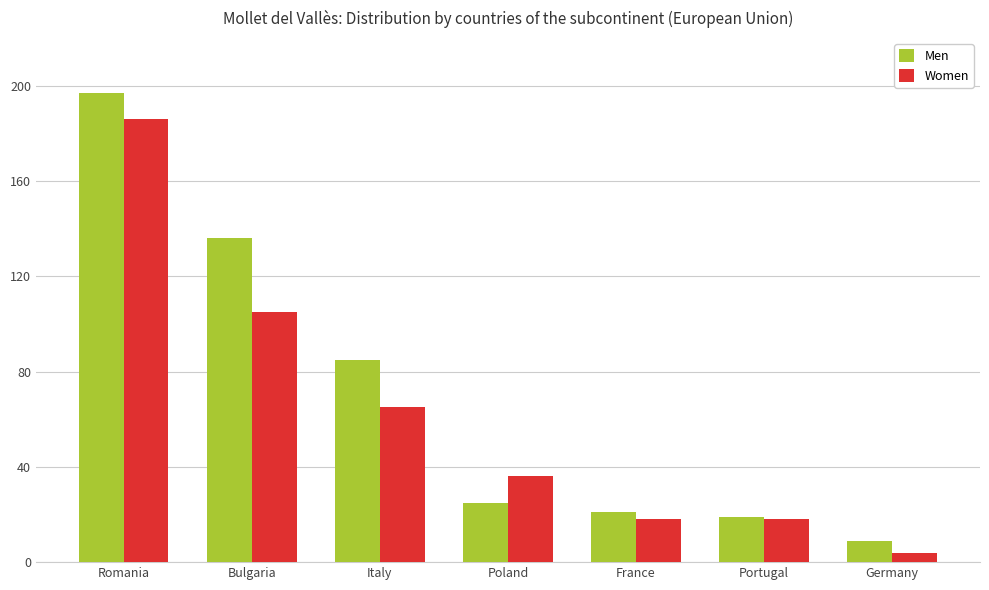

What is the difference between the maximum and minimum values in the Men series?

188